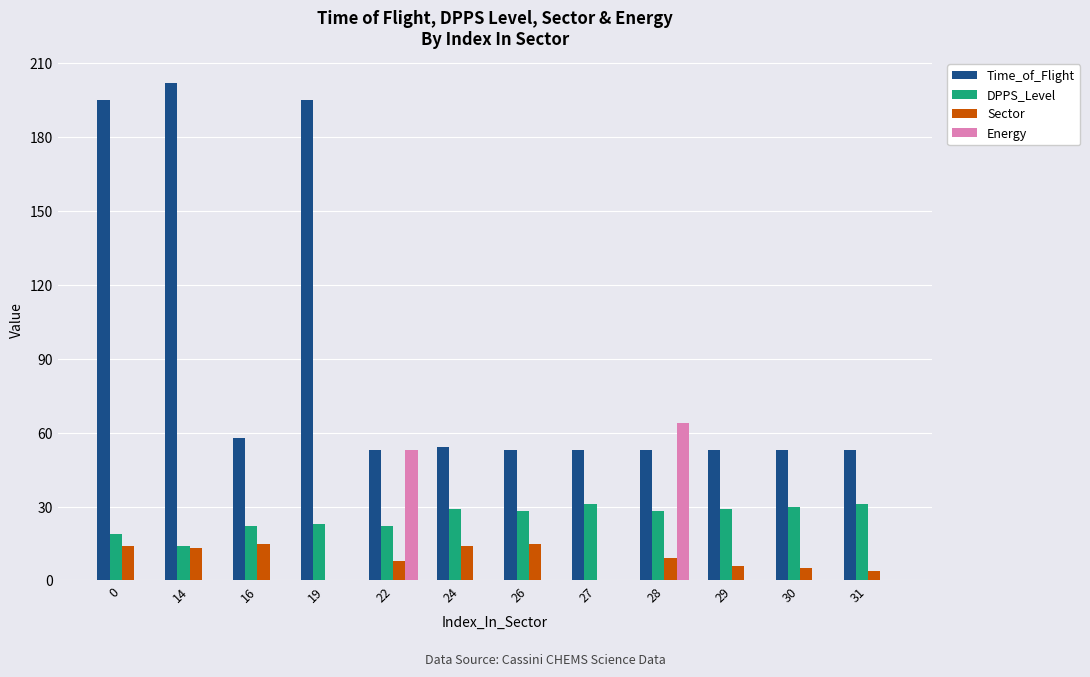

What is the greatest value displayed?

202